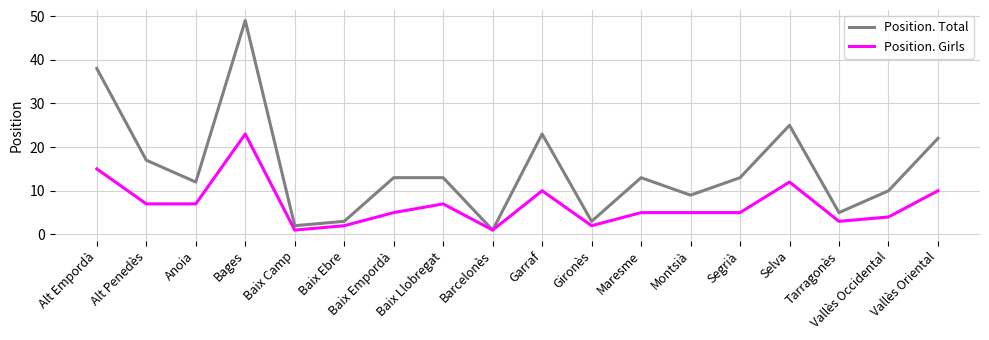

Which category has the highest value in the Position. Girls series?

Bages